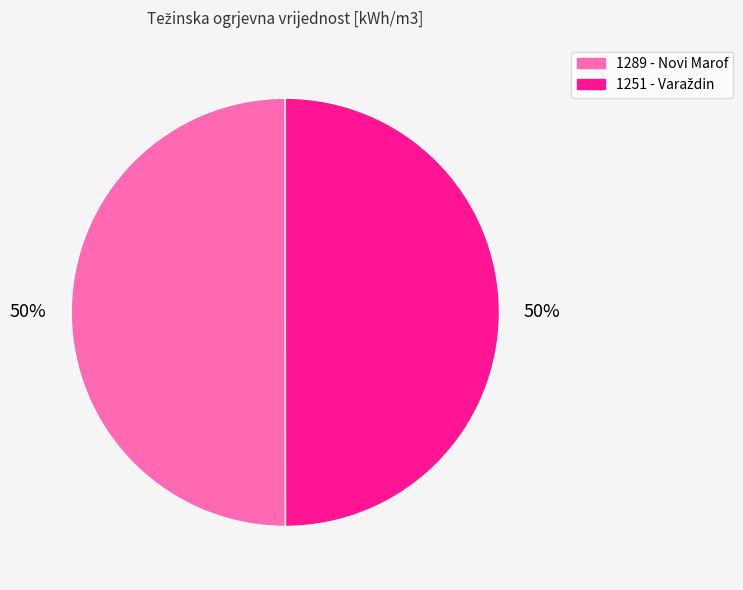

To the nearest percent, what is the average slice percentage?

50%